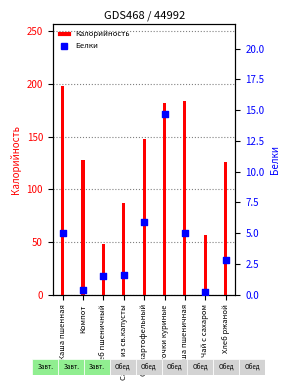

Which series has the widest spread of Y values?

Калорийность